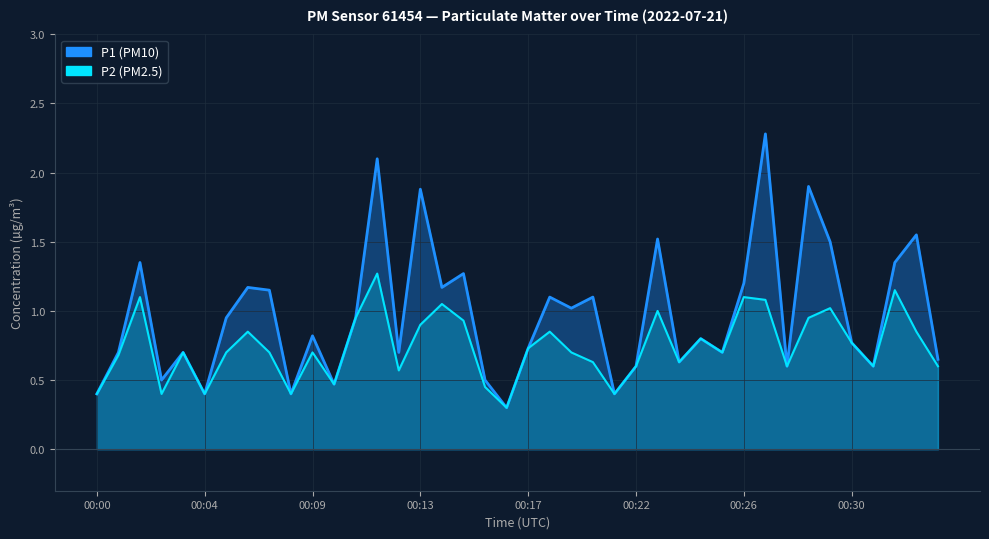

How many categories are shown in the chart?

40